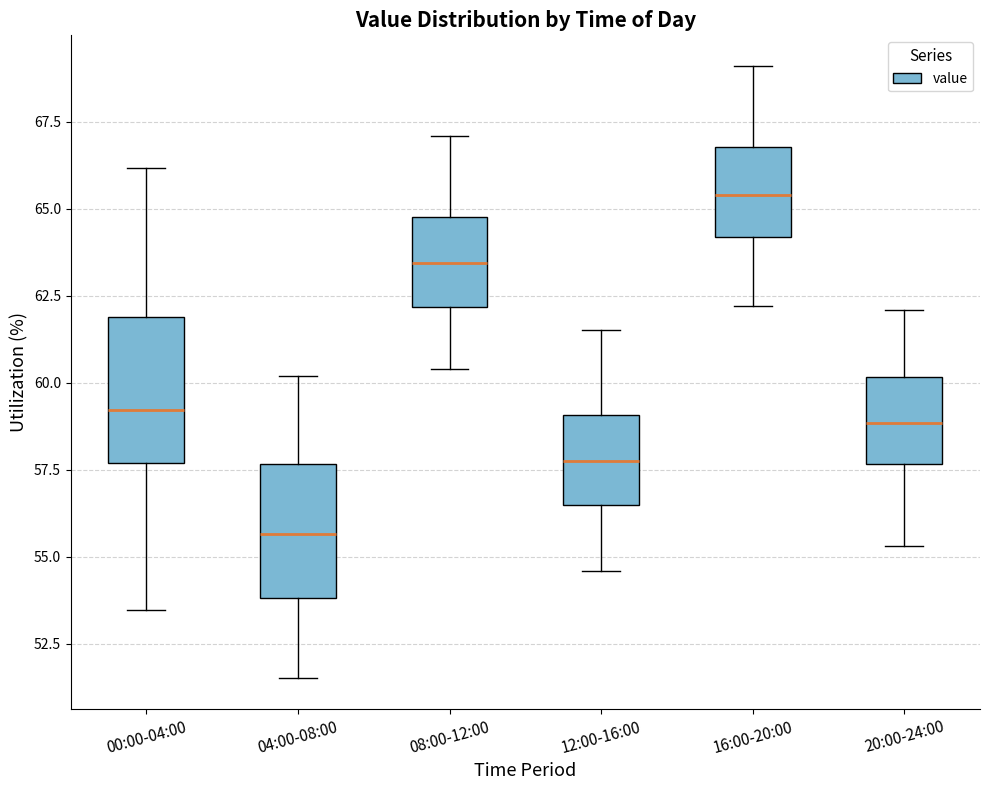

Where does the upper whisker of the box for 12:00-16:00 end on the y-axis? The values are not printed on the chart, so give them approximately, as read against the axis.

61.5